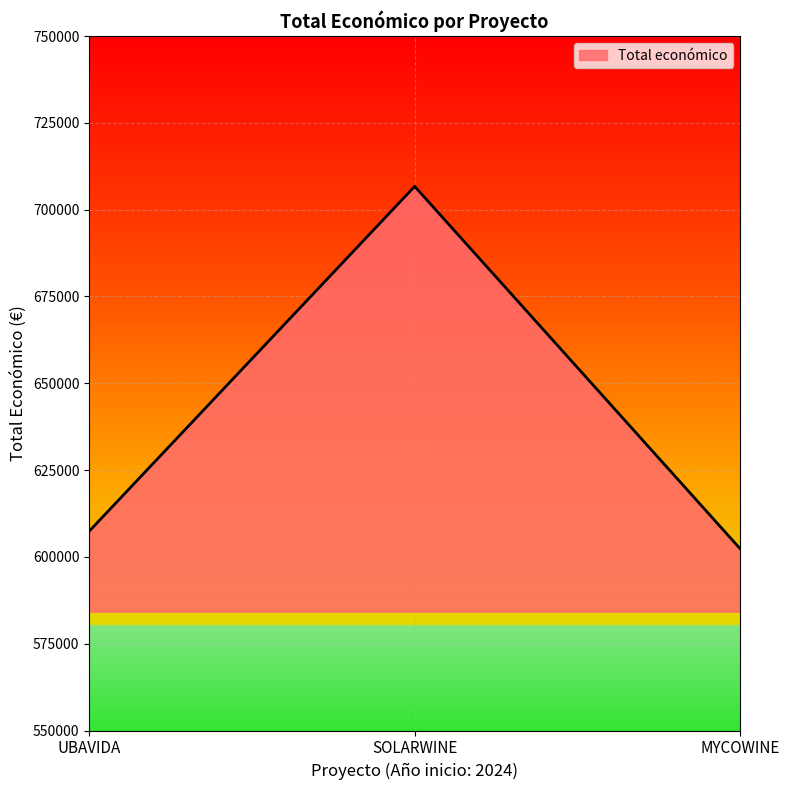

Count the number of categories in the chart.

3